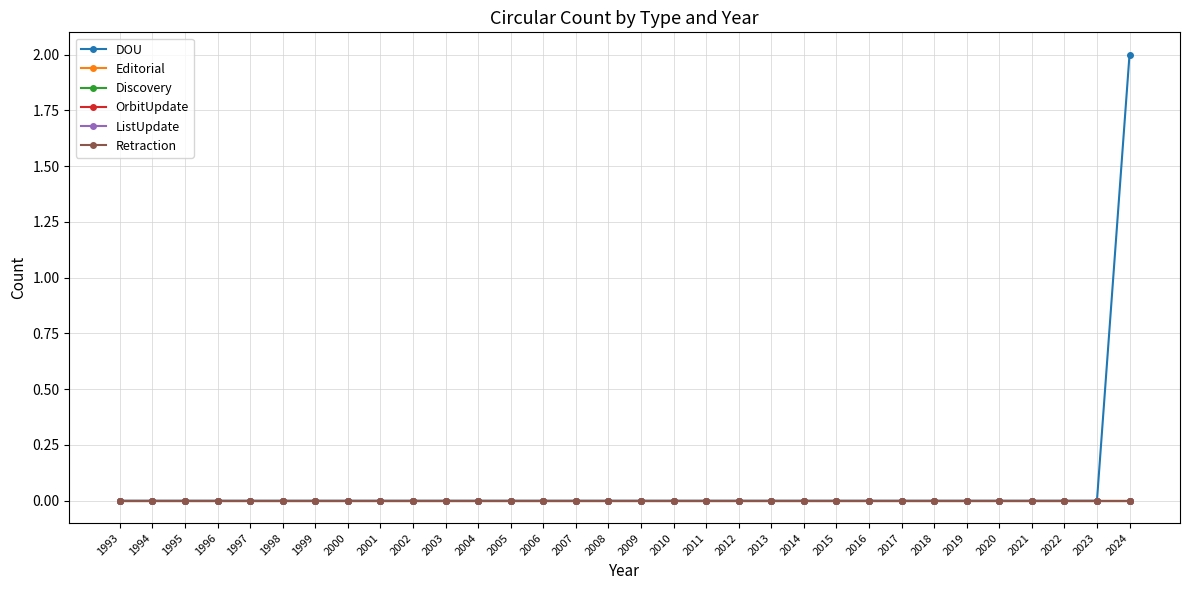

Which label corresponds to the smallest value in the chart?

1993